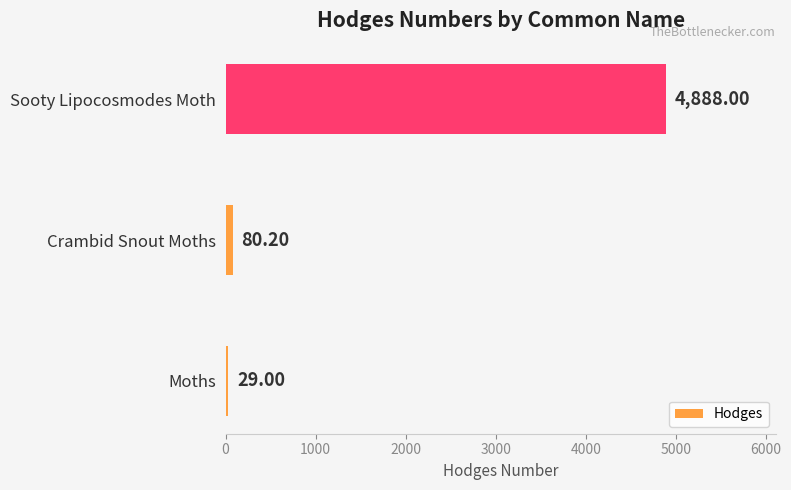

Rank the categories by value from highest to lowest.

Sooty Lipocosmodes Moth, Crambid Snout Moths, Moths